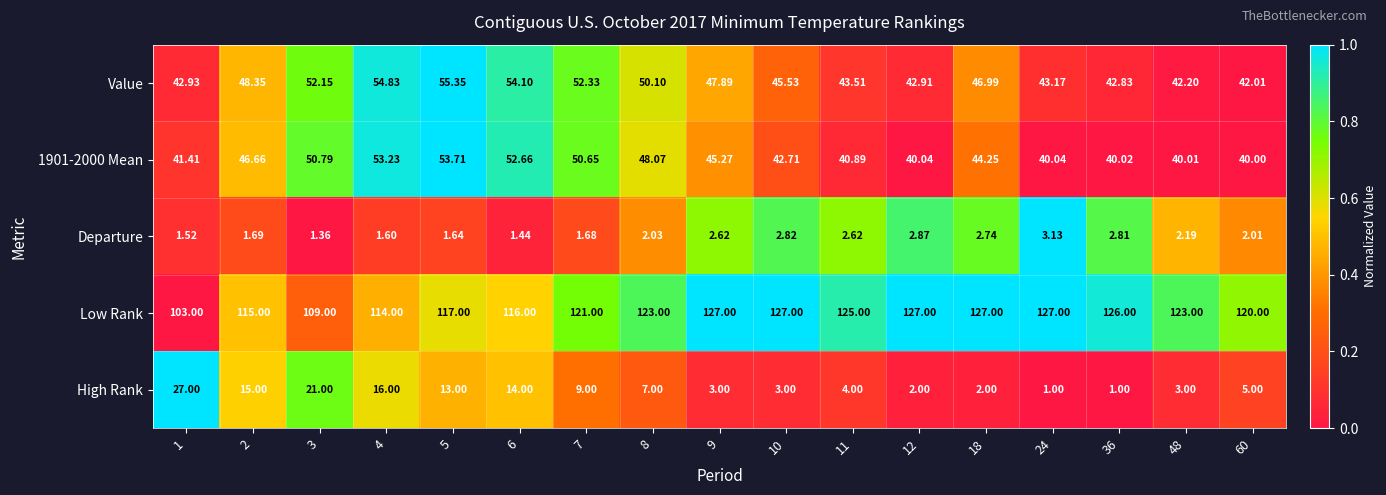

Which series has the largest total across all categories?

Low Rank